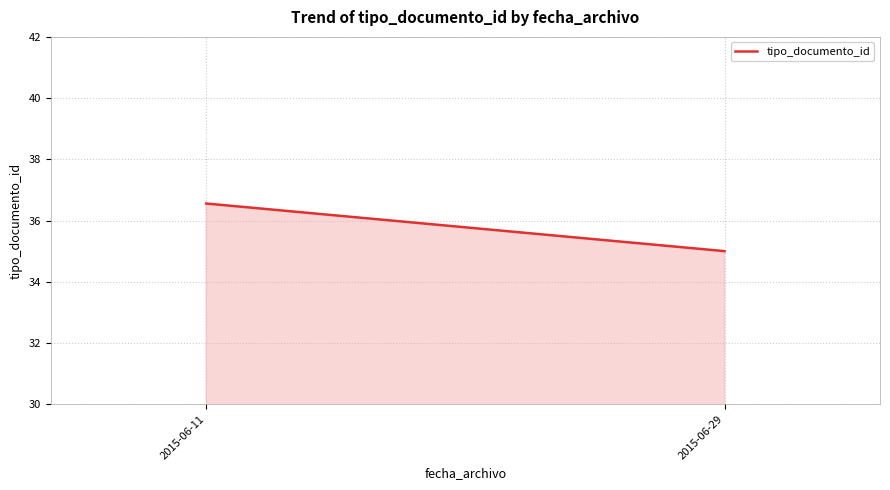

What is the value of the 1st point from the left?

36.6